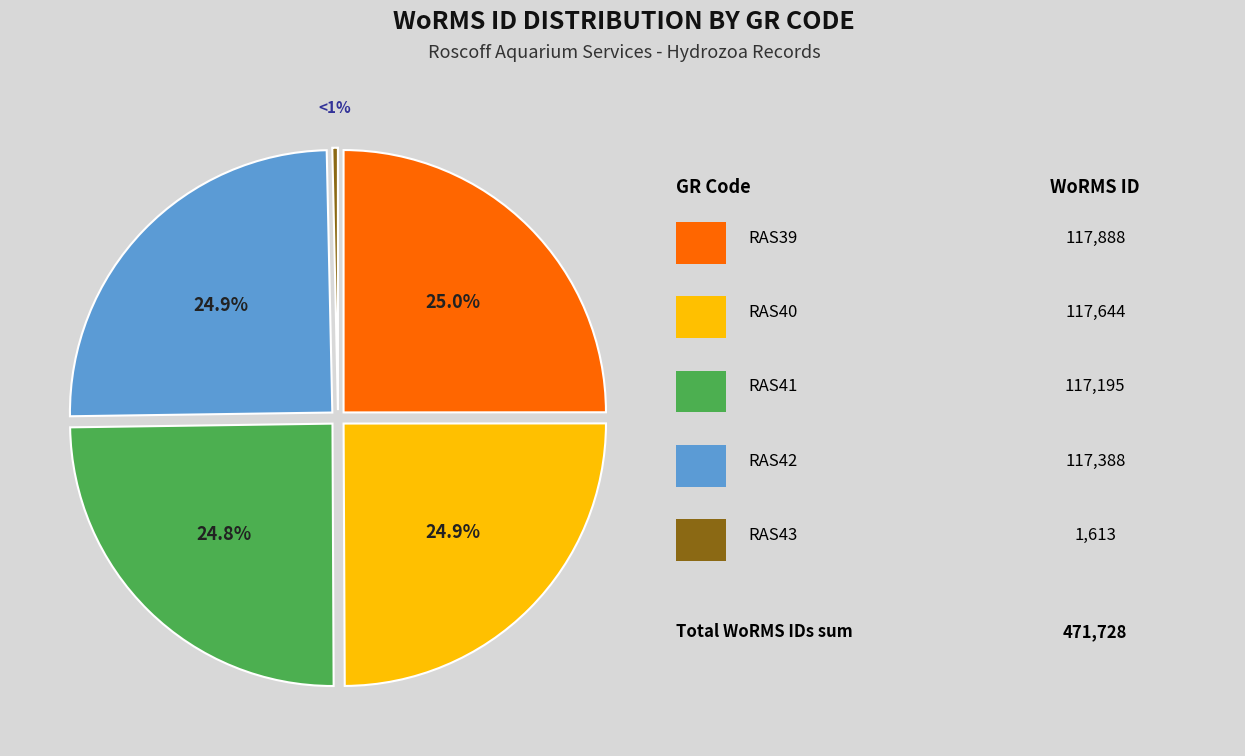

What portion of the pie excludes RAS43?

99.7%